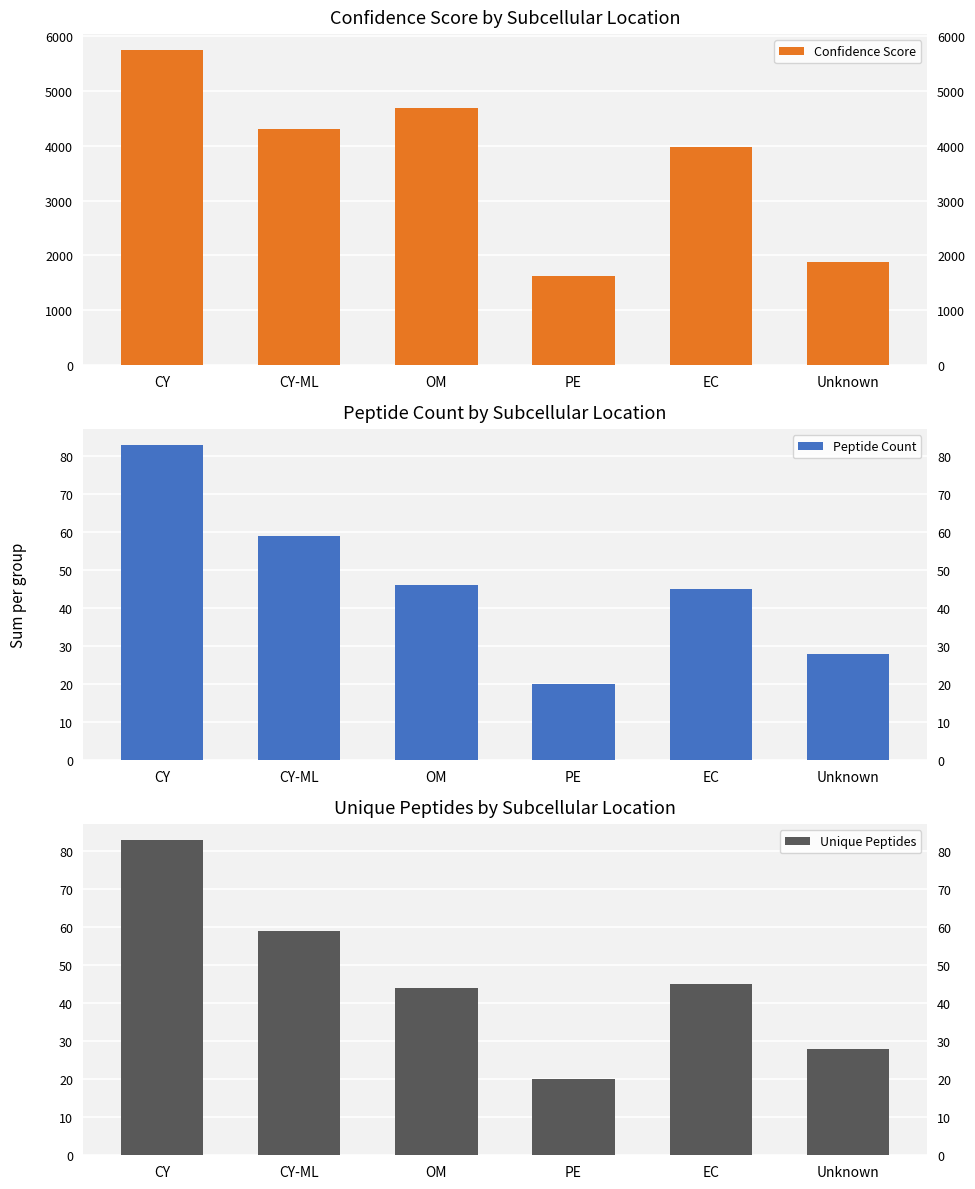

Is the value of Unique Peptides at PE greater than the value of Peptide Count at Unknown?

No